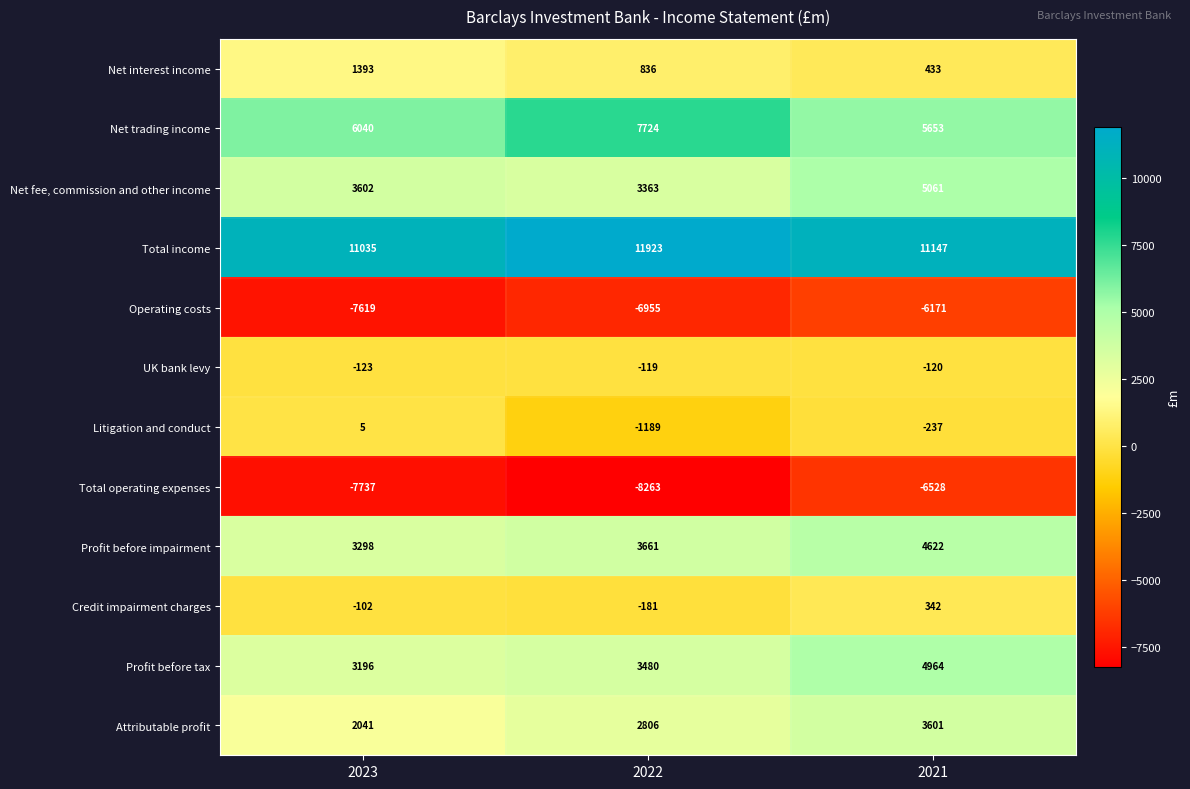

At which label is Net interest income closest to 913?

2022